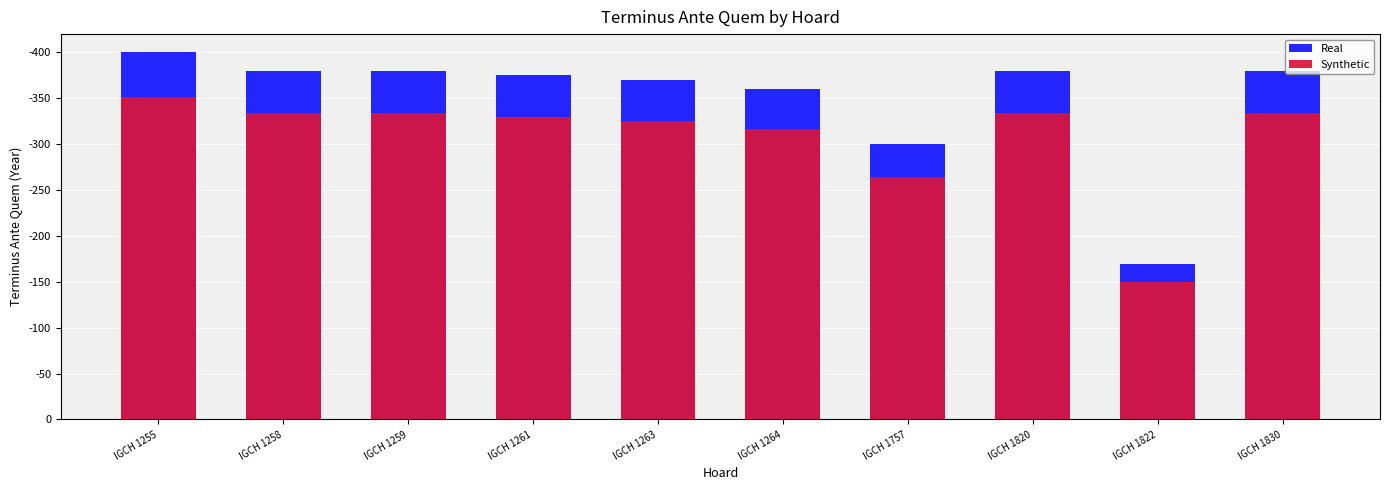

Reading left to right, list all the values displayed in this chart.

Real: IGCH 1255=400.0	IGCH 1258=380.0	IGCH 1259=380.0	IGCH 1261=375.0	IGCH 1263=370.0	IGCH 1264=360.0	IGCH 1757=300.0	IGCH 1820=380.0	IGCH 1822=170.0	IGCH 1830=380.0
Synthetic: IGCH 1255=352.0	IGCH 1258=334.4	IGCH 1259=334.4	IGCH 1261=330.0	IGCH 1263=325.6	IGCH 1264=316.8	IGCH 1757=264.0	IGCH 1820=334.4	IGCH 1822=149.6	IGCH 1830=334.4